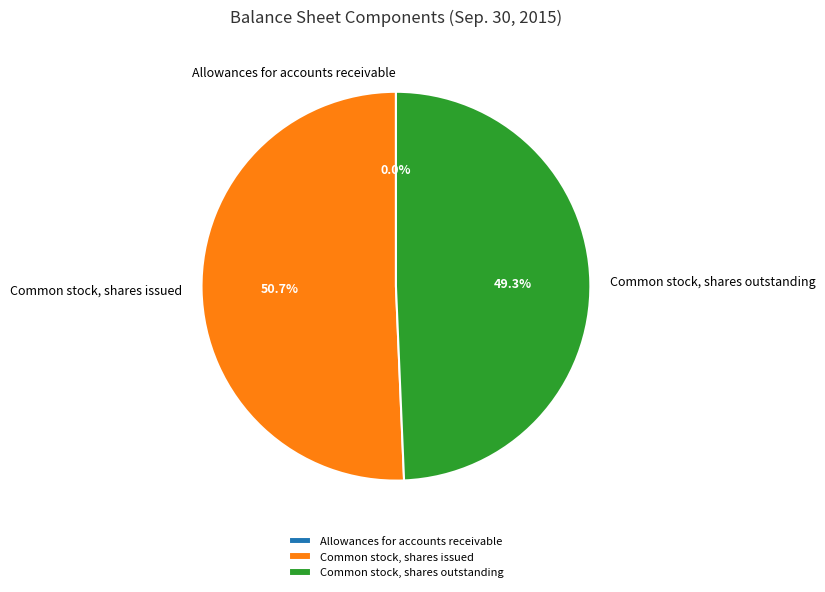

To the nearest percent, what portion does Common stock, shares issued represent?

51%